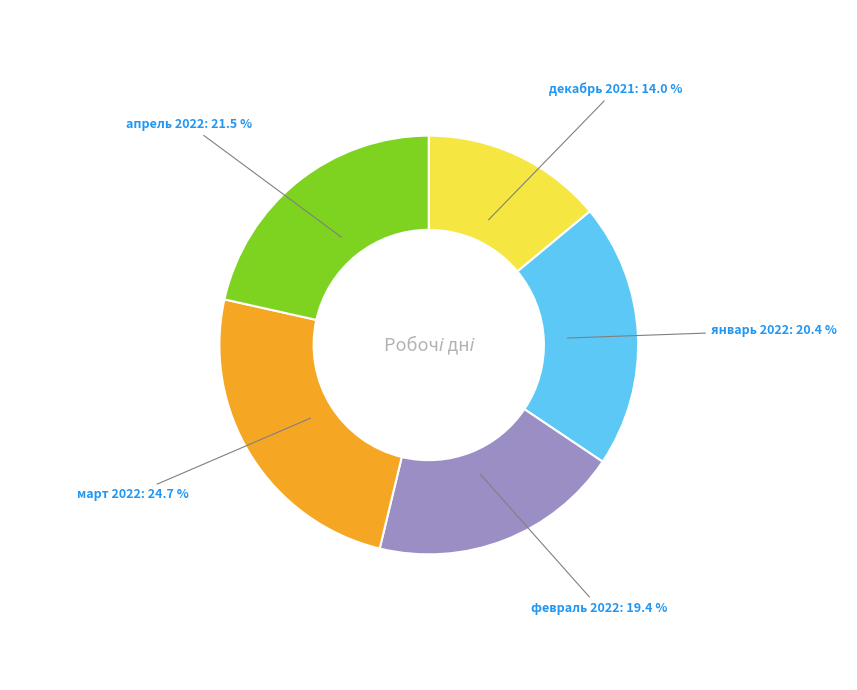

Is there a majority slice in this chart?

No